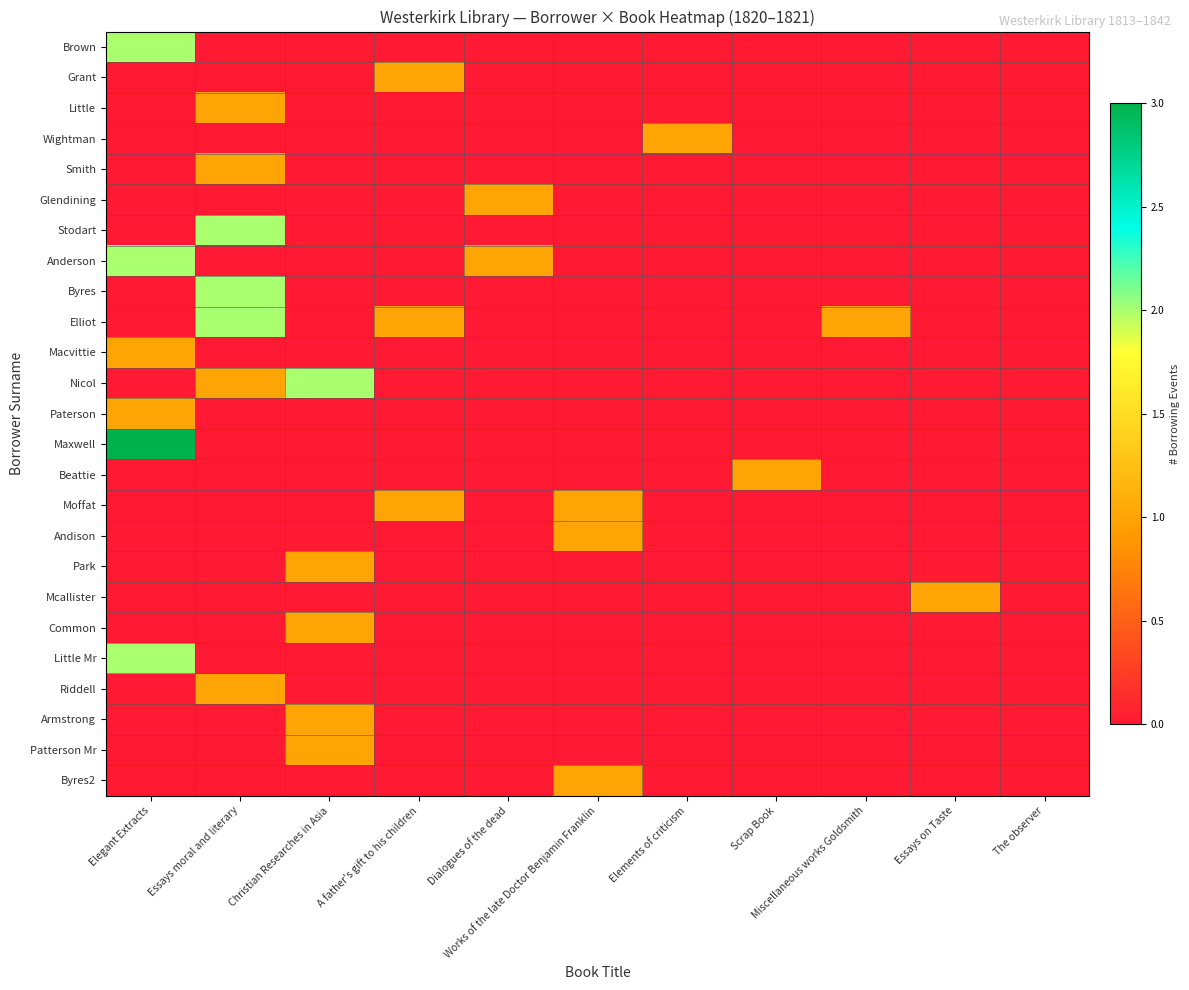

How many series are shown in this chart?

25